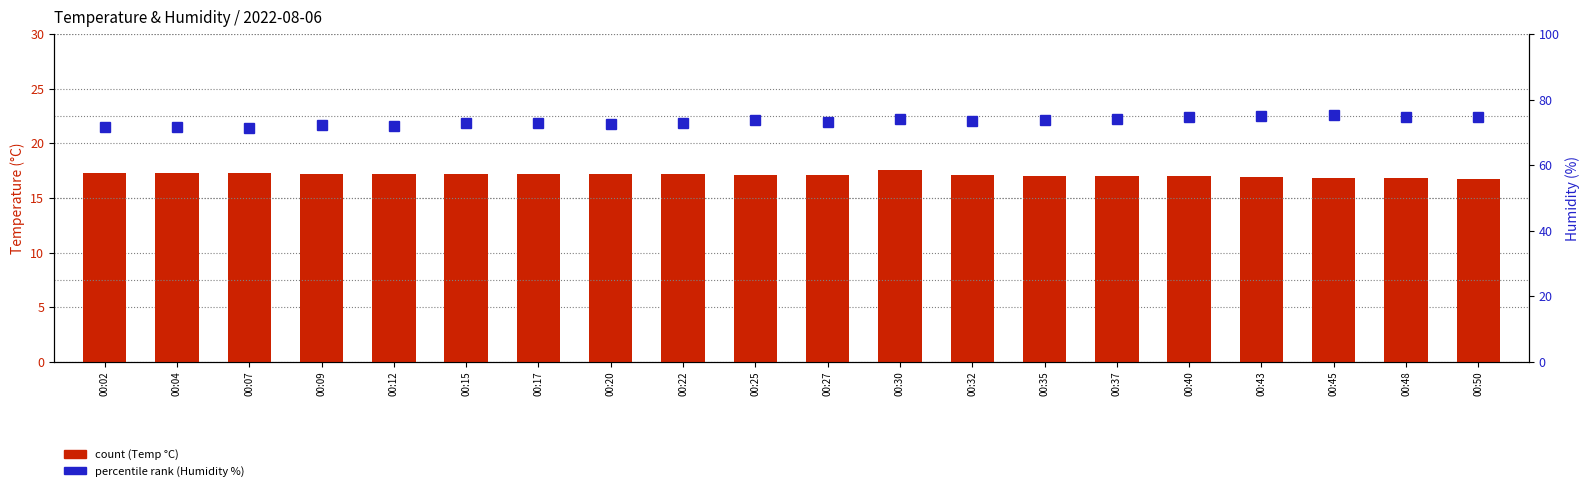

What is the difference between the count (Temp °C) values at 00:09 and 00:45?

0.4